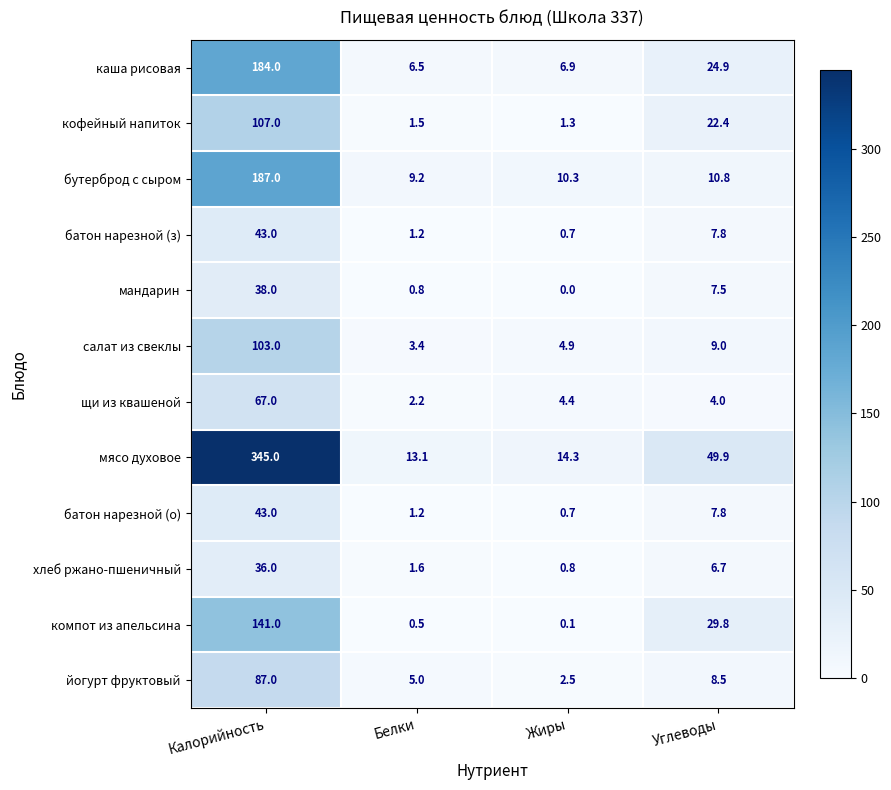

Which series has the largest range (max minus min)?

мясо духовое